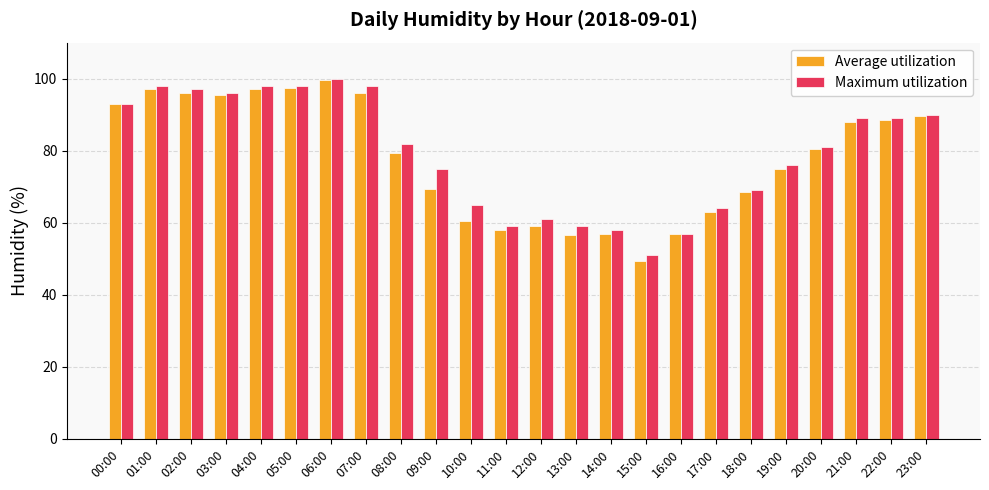

The Average utilization series shows 18.9 at 12:00. True or false?

False